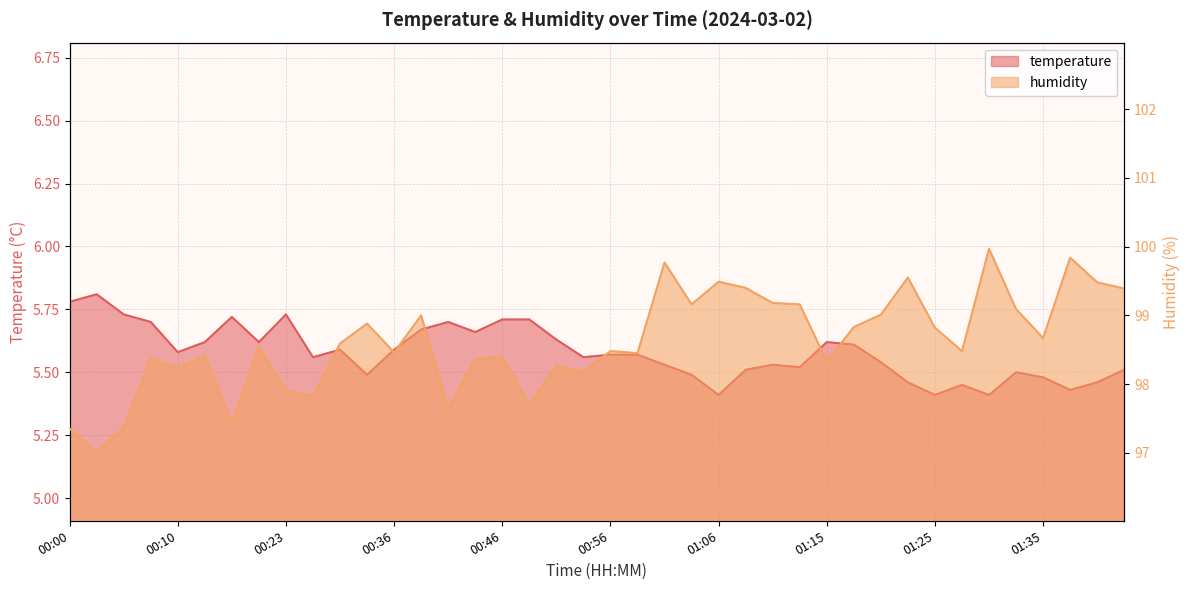

True or false: temperature and humidity intersect in this chart.

False